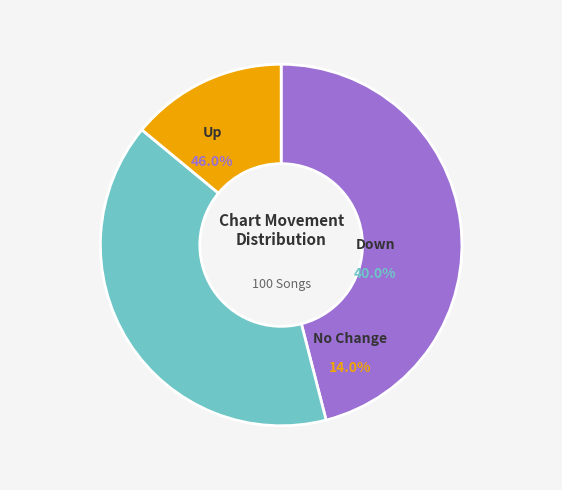

Is there a majority slice in this chart?

No